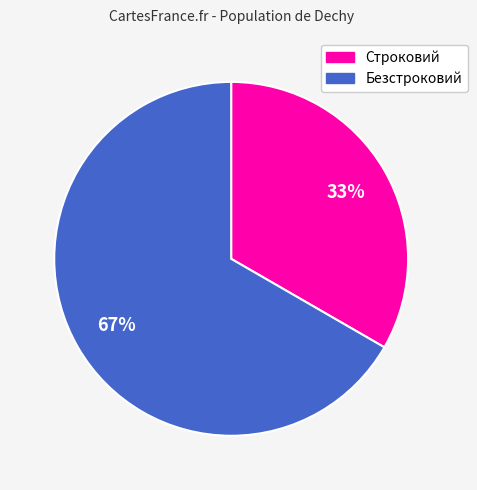

To the nearest percent, what is the combined percentage of Безстроковий and Строковий?

100%